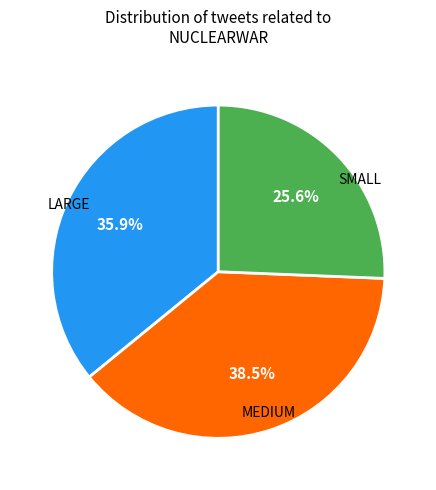

Is there any slice that represents more than half of the pie?

No